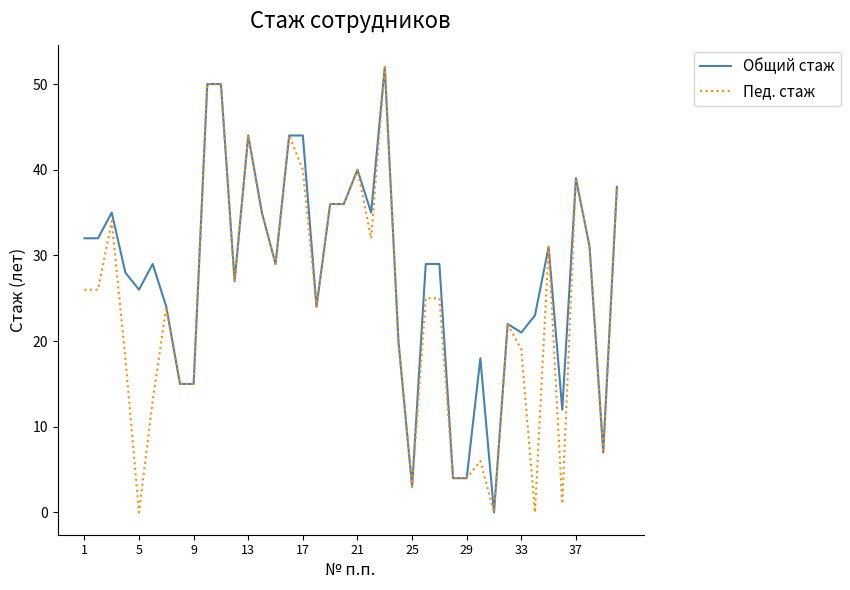

What is the highest value of the Пед. стаж series?

52